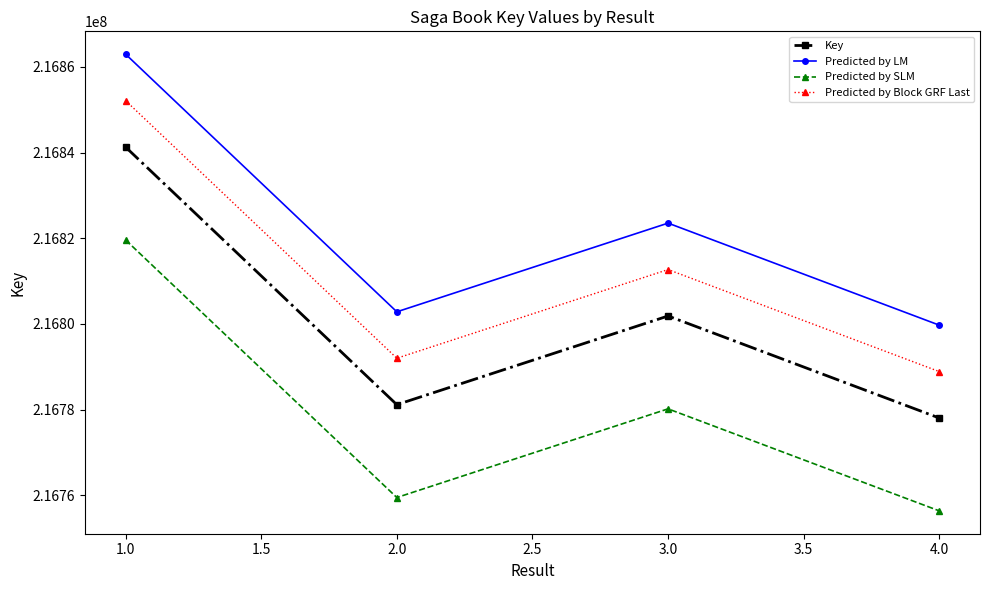

The value of Key at 3.0 is 122900156.0. True or false?

False